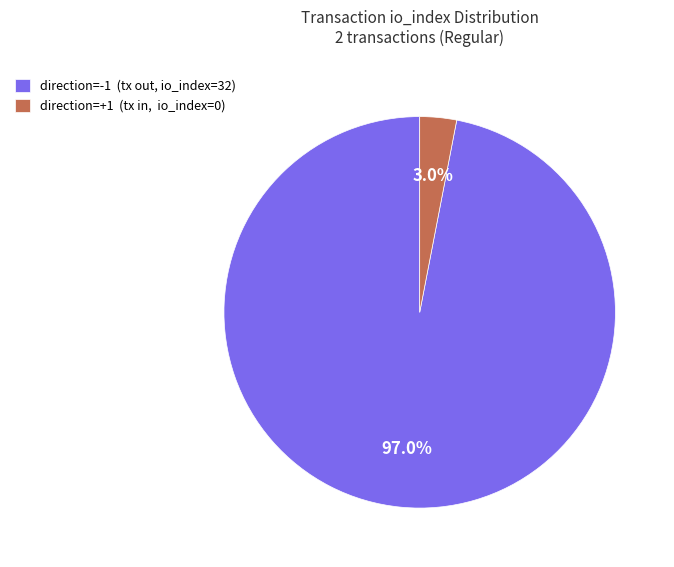

Is direction=+1 (tx in, io_index=0) the majority of the pie?

No